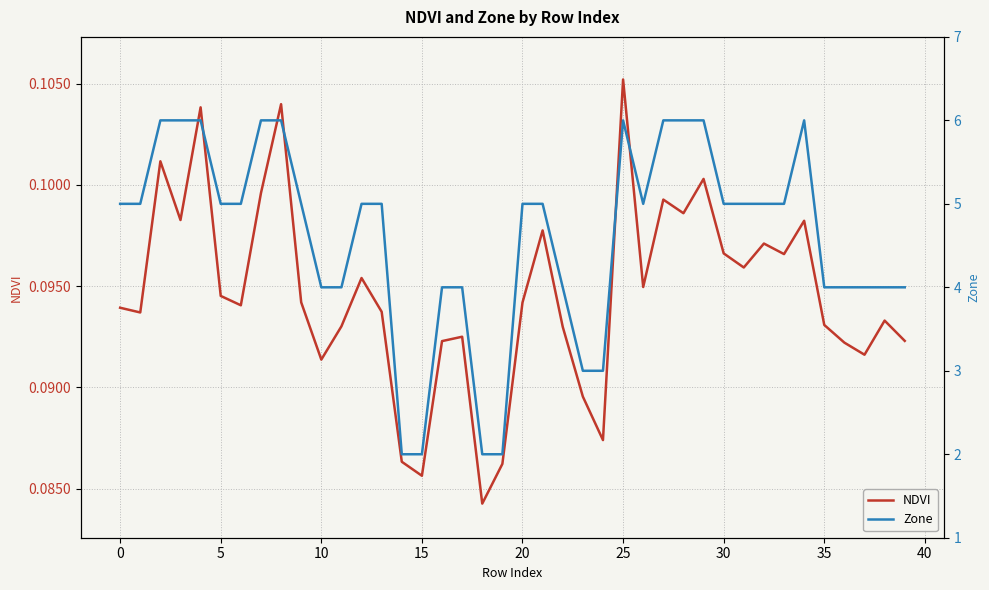

At which label does NDVI reach its peak?

25